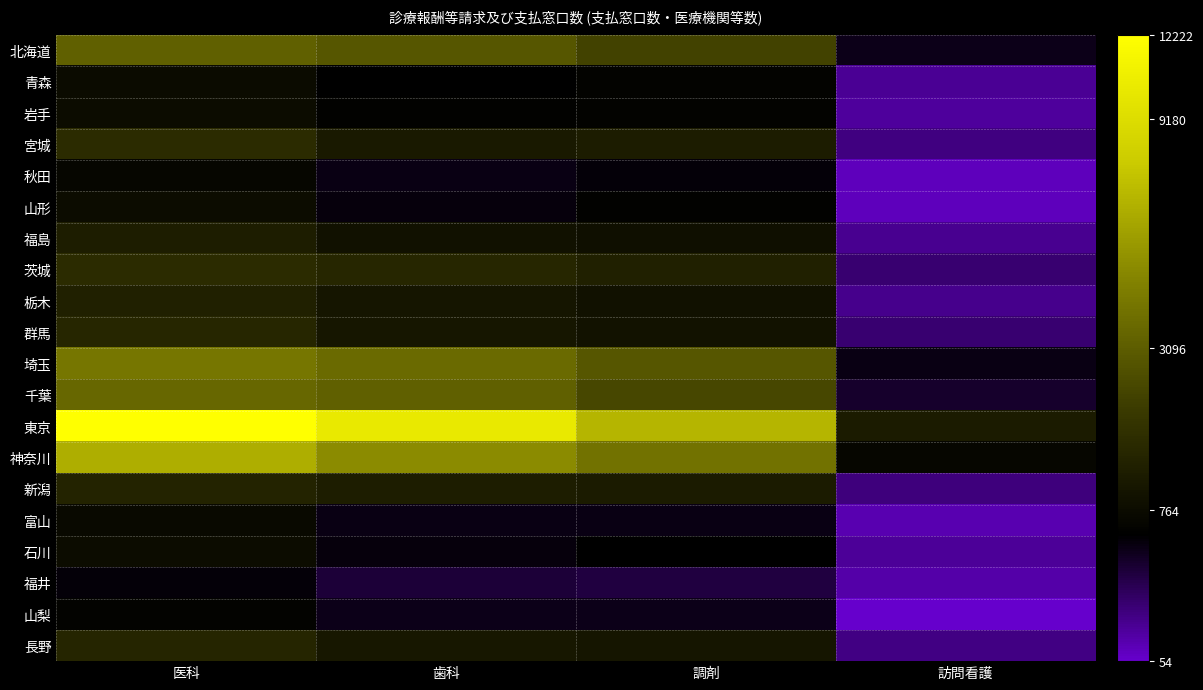

Which series has the largest total across all categories?

東京